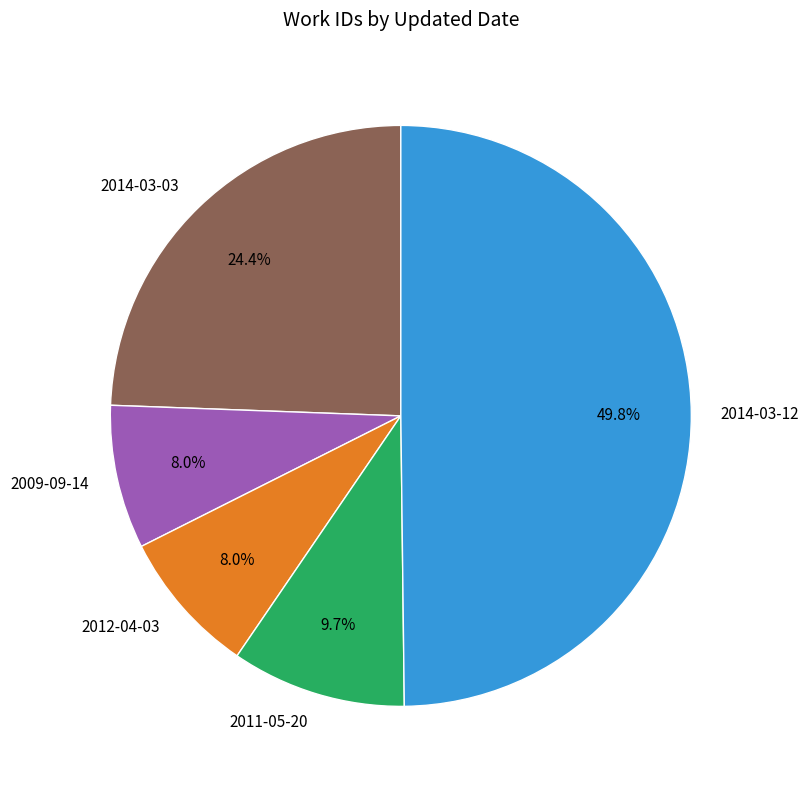

Between 2011-05-20 and 2009-09-14, which is larger?

2011-05-20